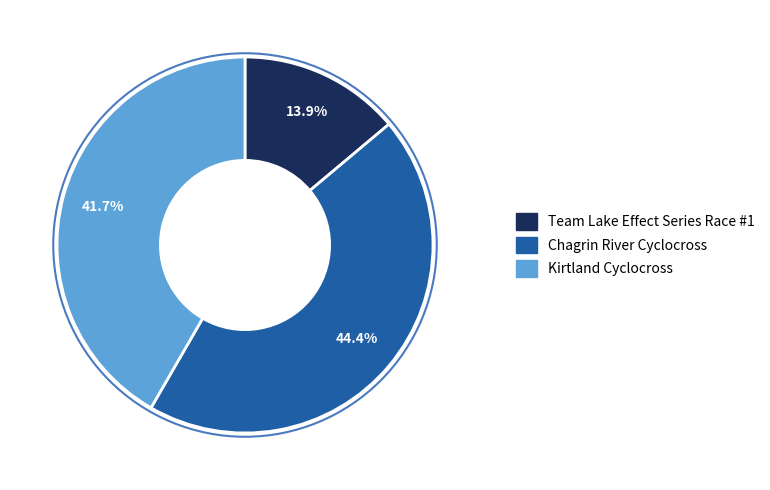

True or false: Kirtland Cyclocross accounts for 55% of the total.

False